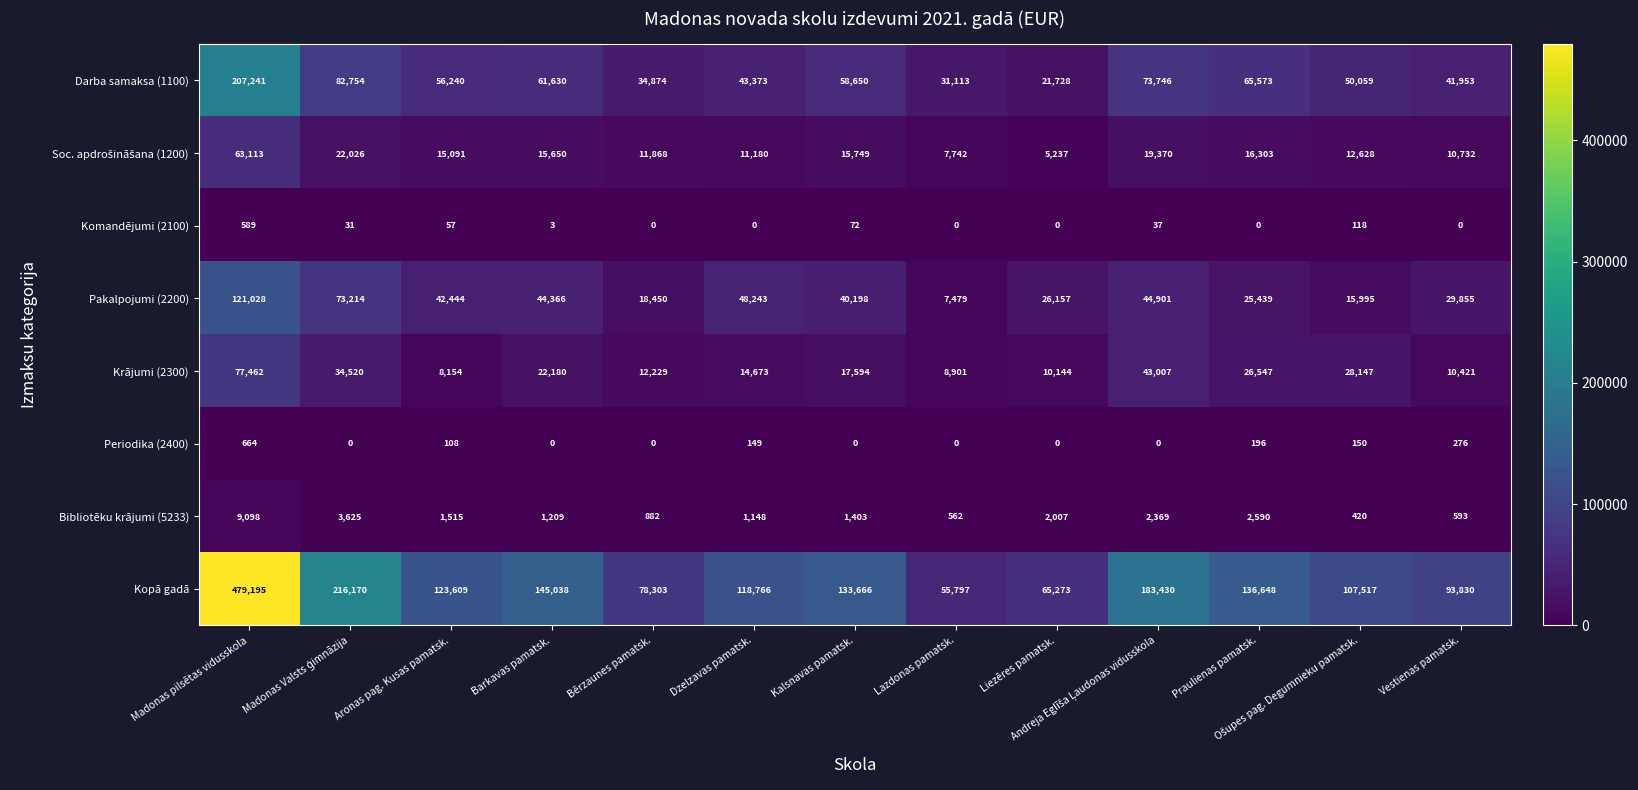

What is the difference between the second highest and second lowest values in the Periodika (2400) series?

276